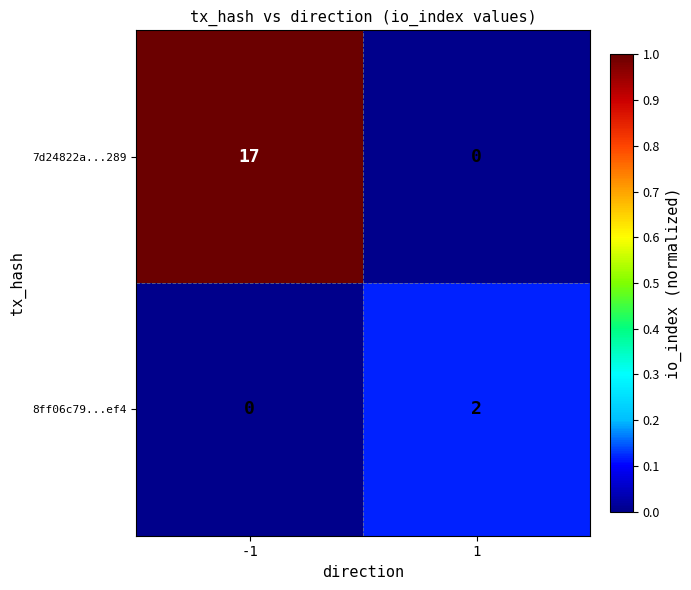

What is the greatest value displayed?

17